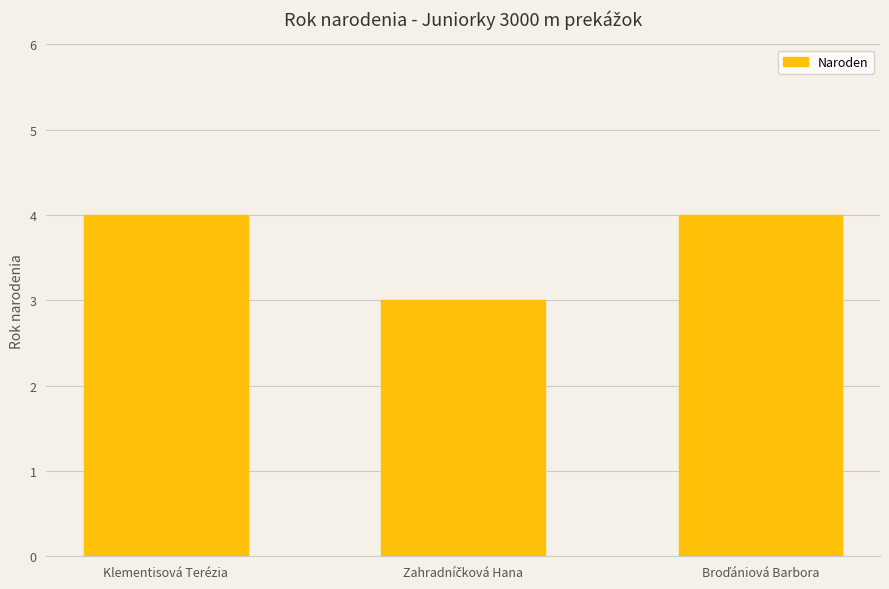

Reading left to right, list all the values displayed in this chart.

4	3	4